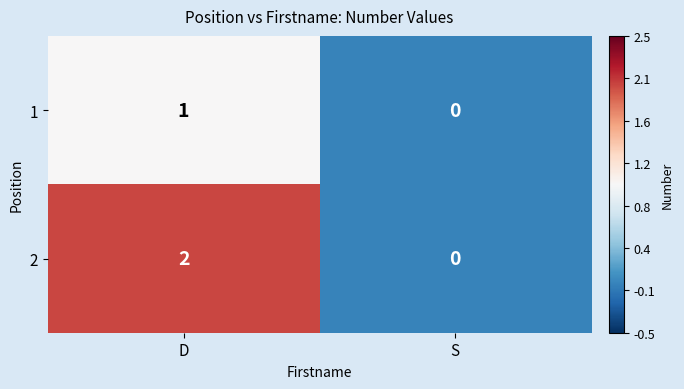

Is the value of 2 at S greater than the value of 1 at D?

No